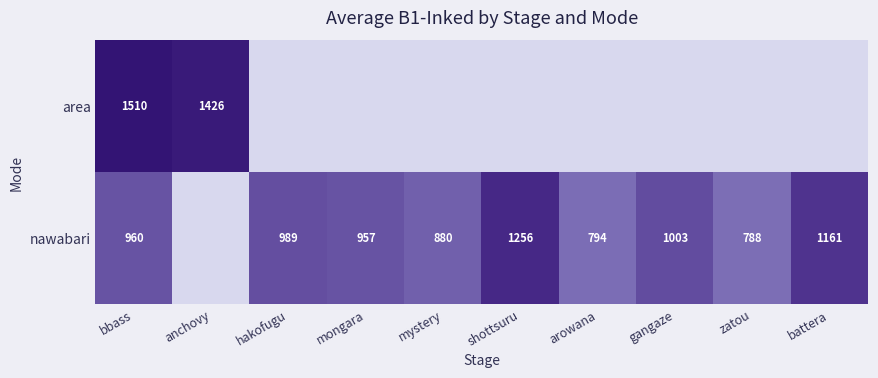

What is the difference between the nawabari values at zatou and shottsuru?

468